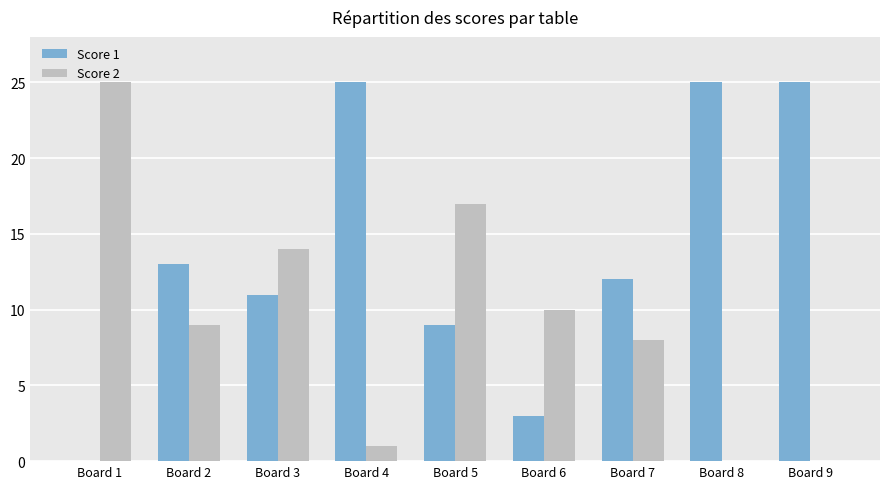

How many values in Score 1 are above zero?

8